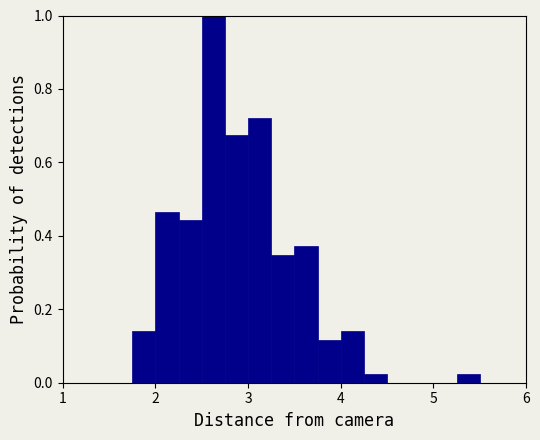

Read against the x-axis, roughly where is the centre of the tallest bar?

2.6